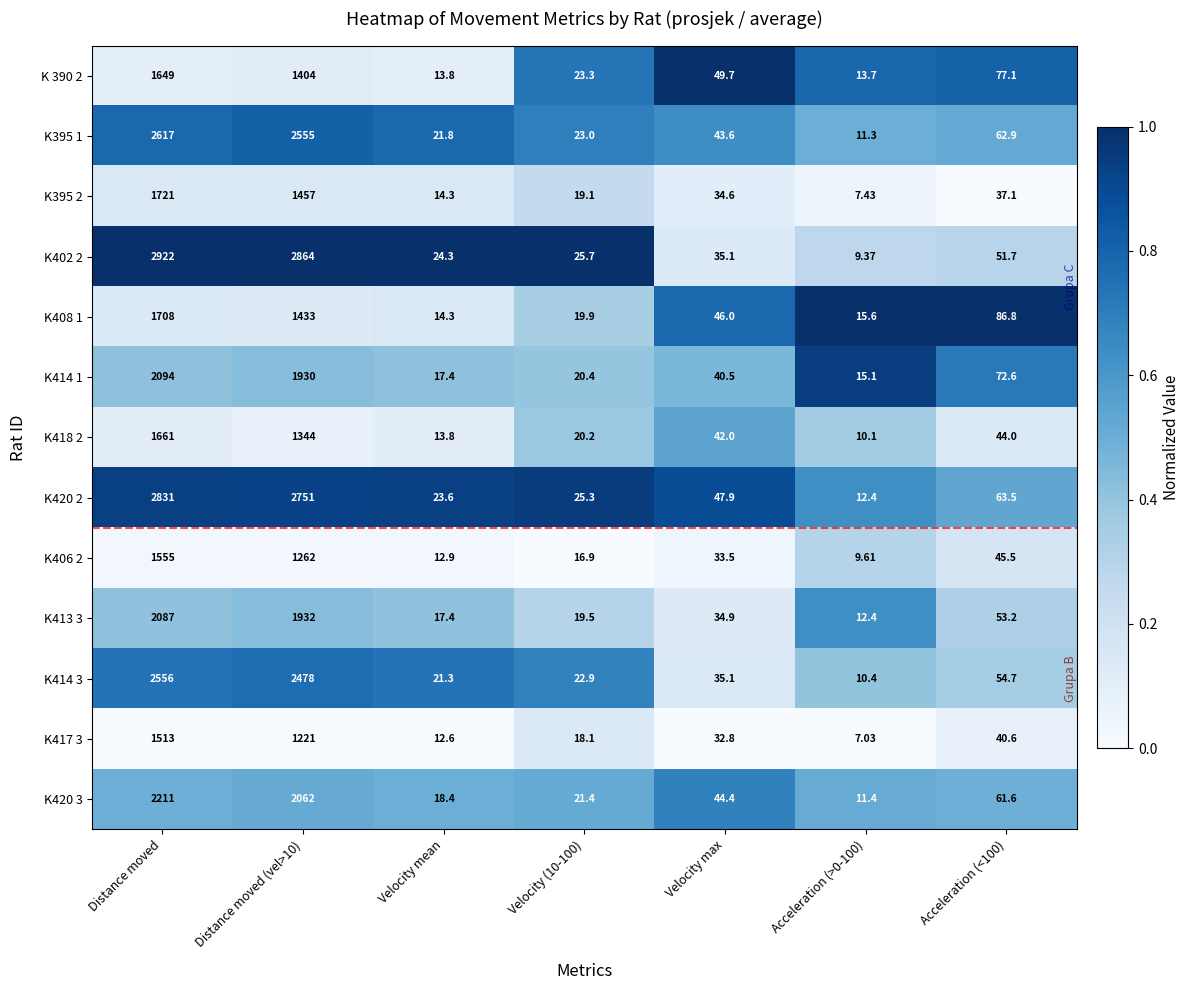

At which label does K417 3 reach its peak?

Distance moved